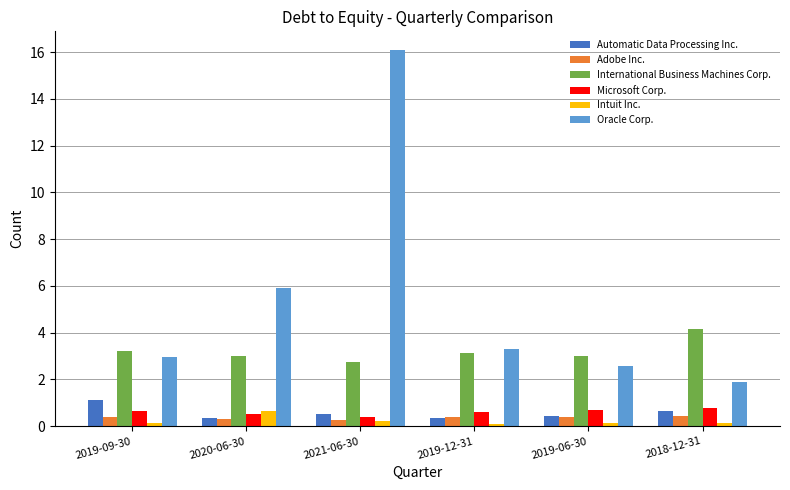

Is the value of Automatic Data Processing Inc. at 2020-06-30 greater than the value of Oracle Corp. at 2019-12-31?

No